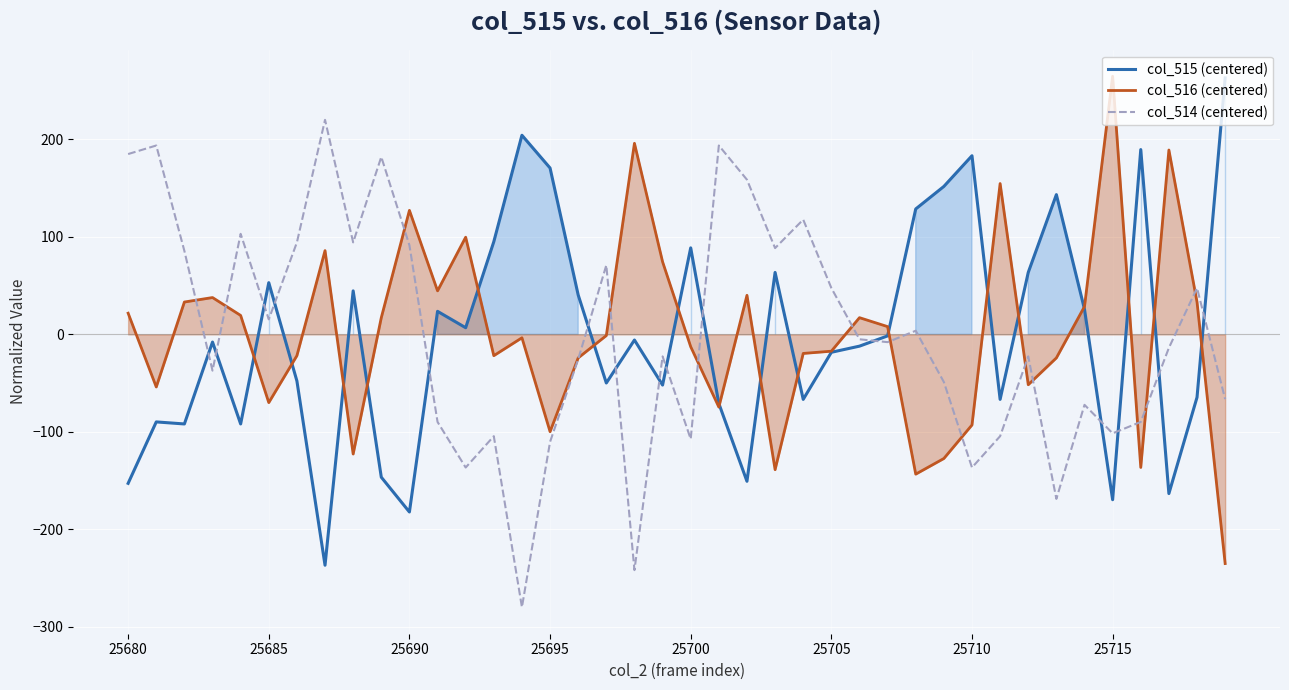

What is the maximum value for col_515 (centered)?

263.1